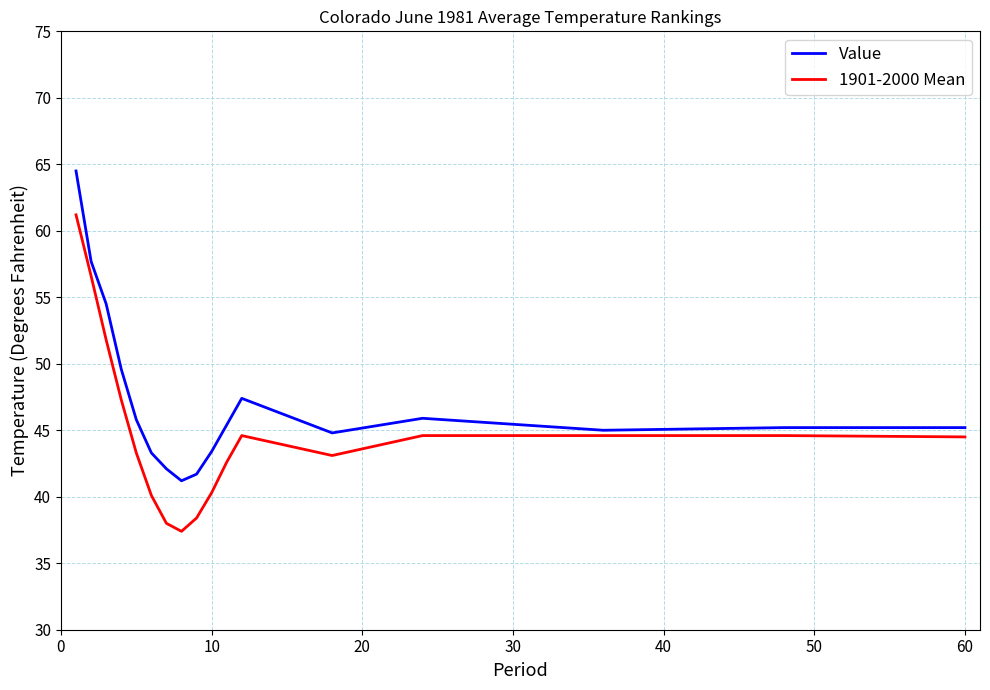

Rank the series by their maximum value, from highest to lowest.

Value, 1901-2000 Mean